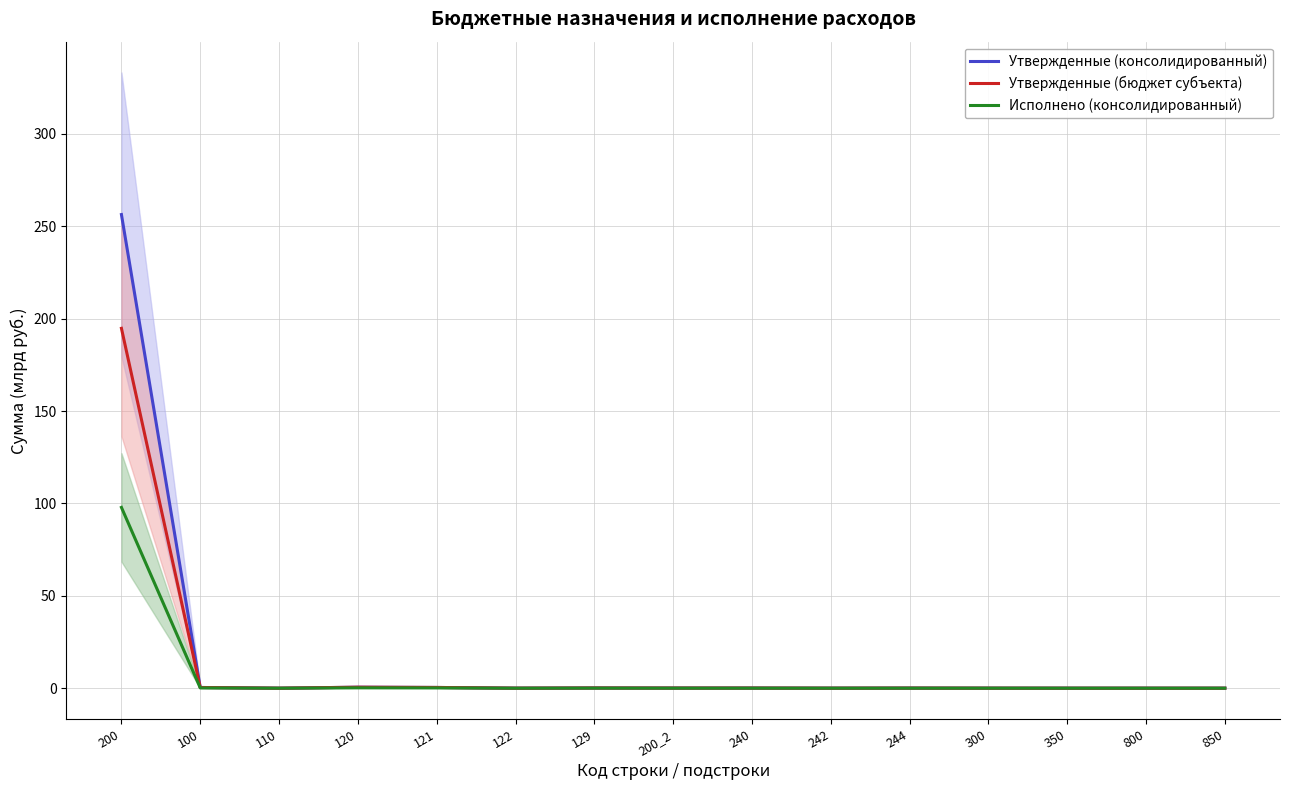

Which series has the largest range (max minus min)?

Утвержденные (консолидированный)